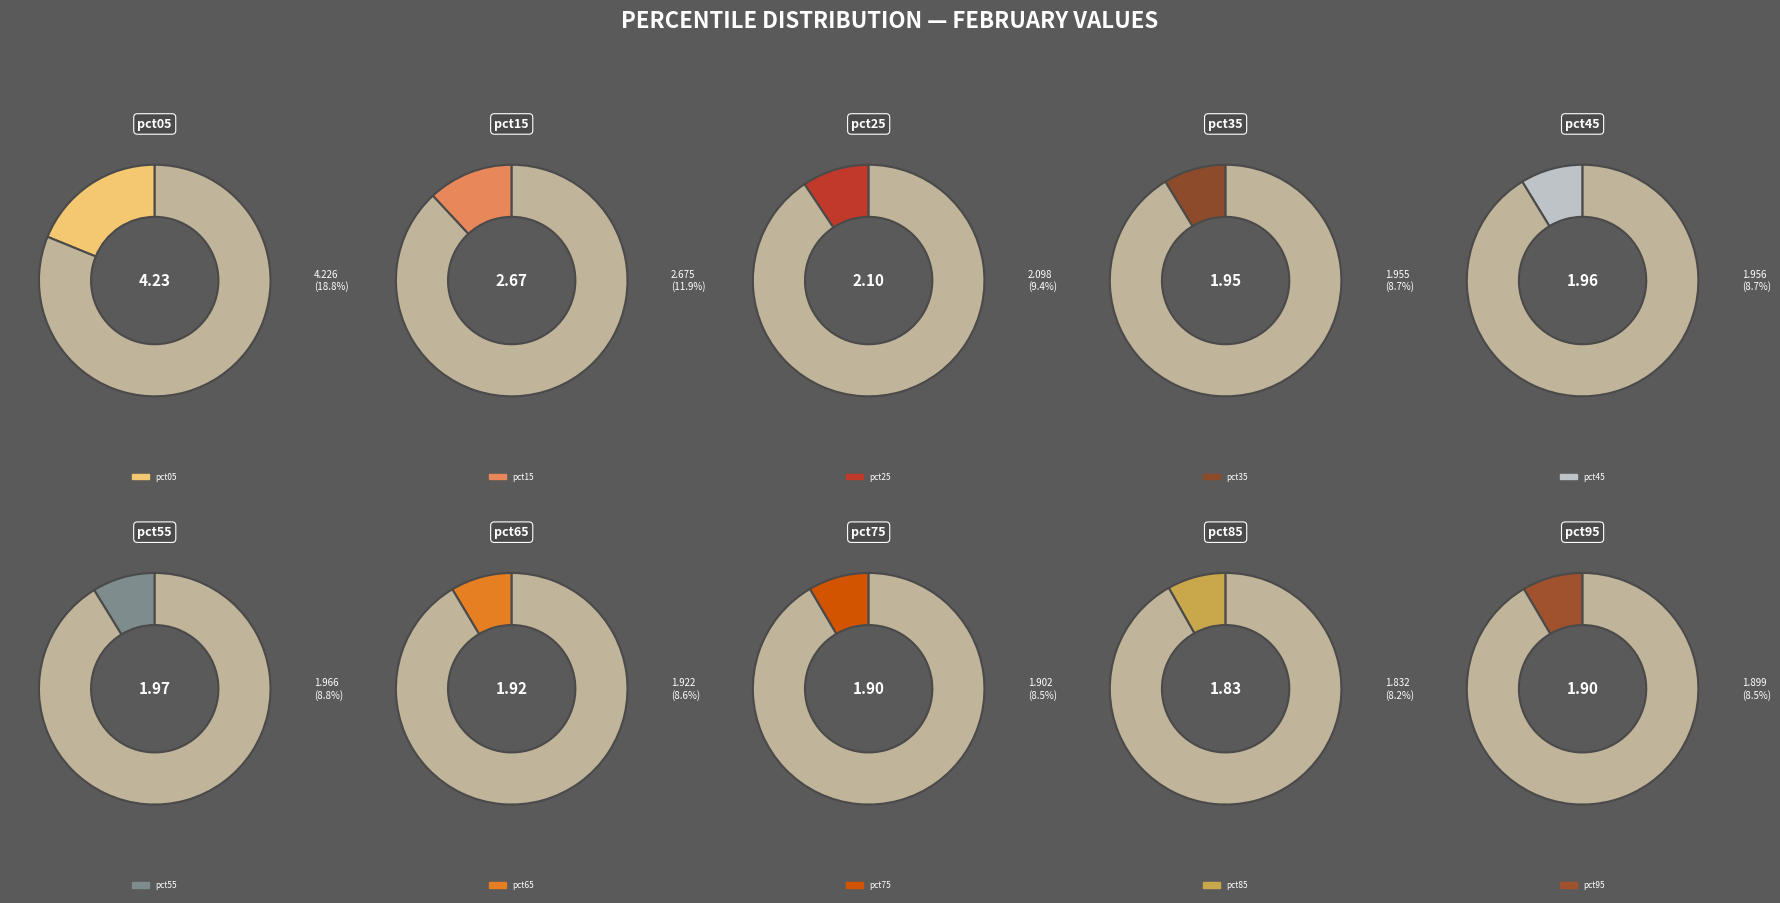

Which category has the smallest portion of the pie?

pct85